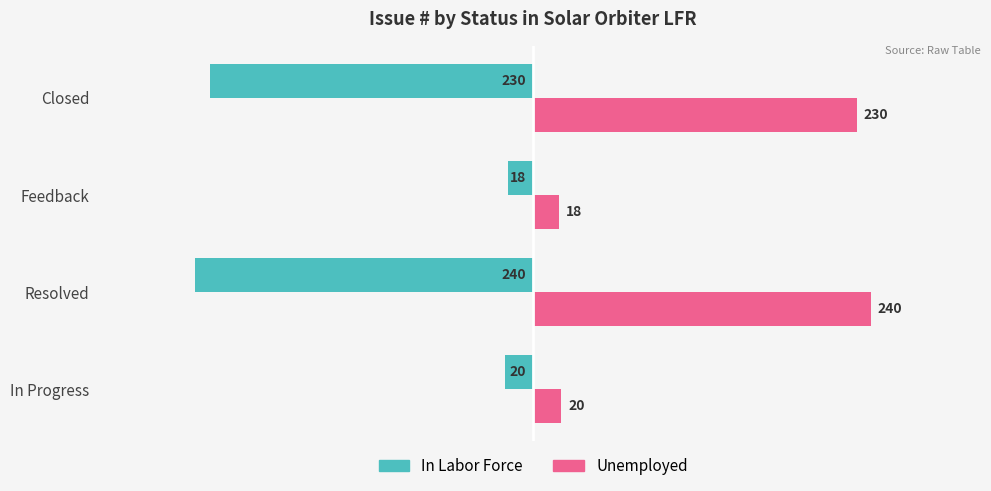

What is the sum of the Unemployed values at Resolved and In Progress?

260